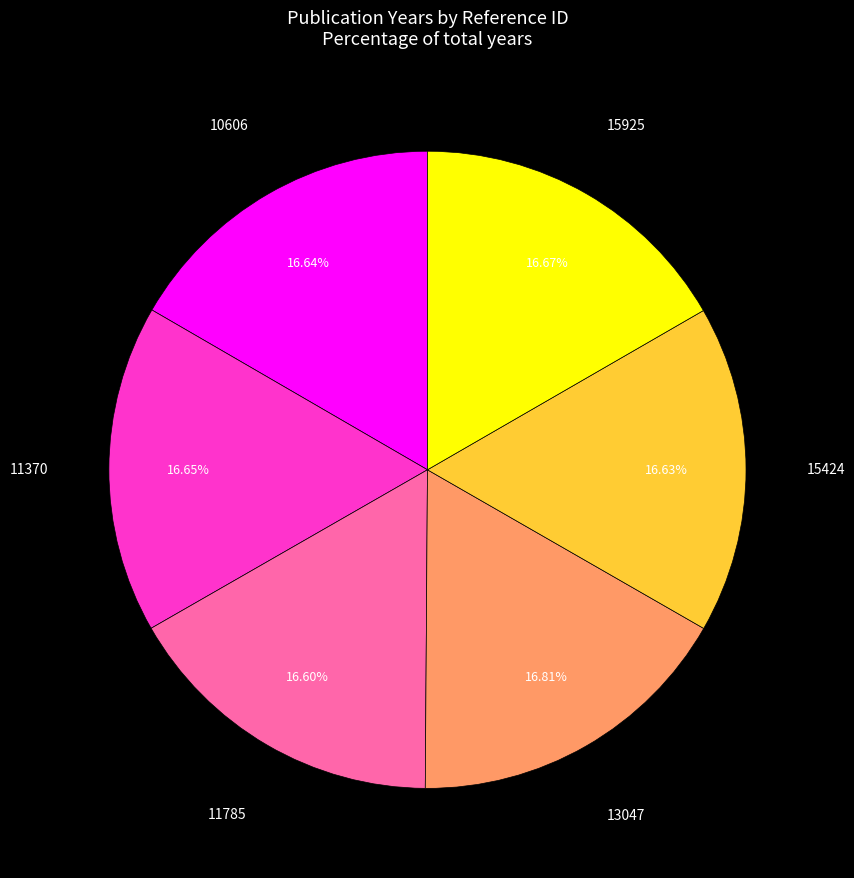

Does any single category account for the majority?

No